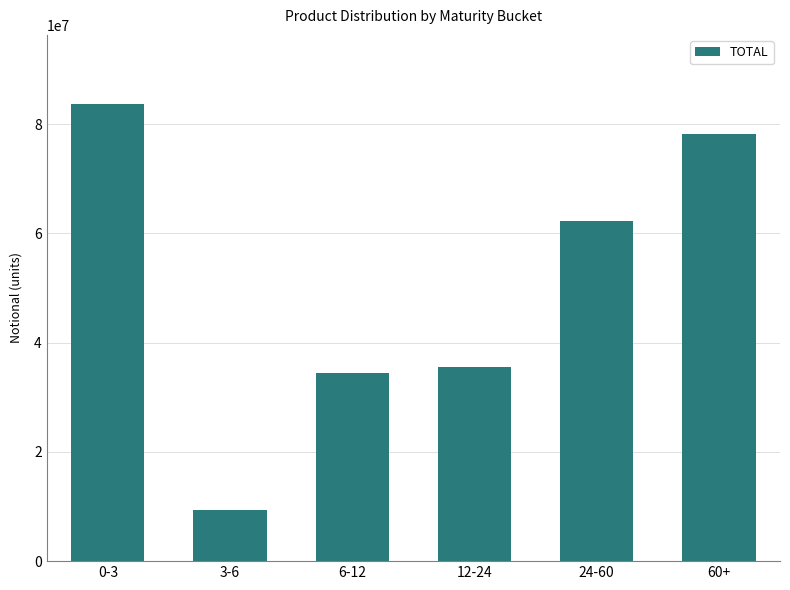

Where is the data nearest to the value 46557362?

12-24